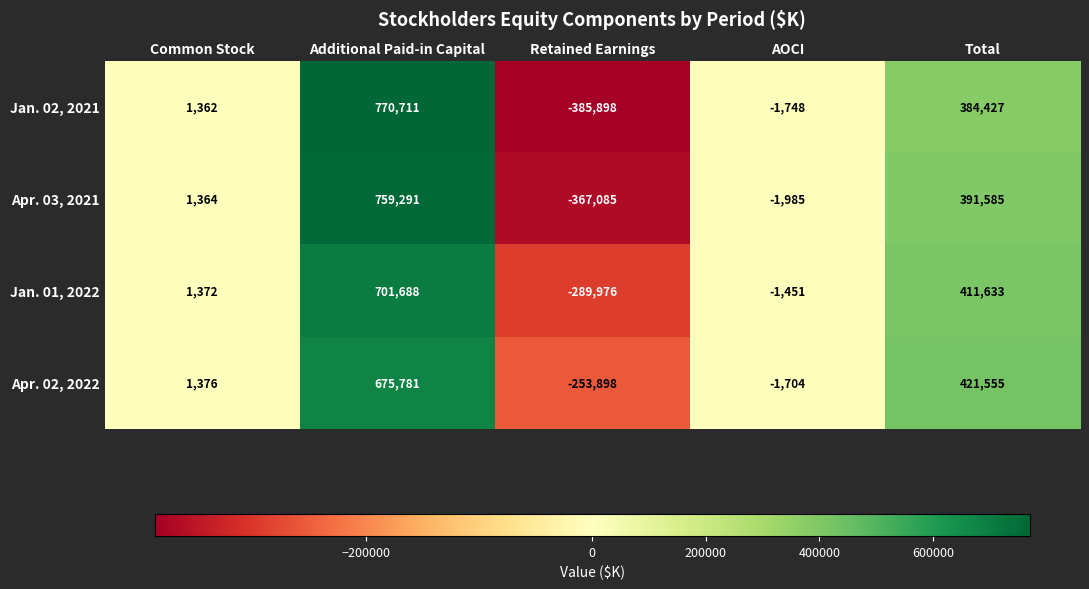

Reading left to right, list all the values displayed in this chart.

Jan. 02, 2021: Common Stock=1362	Additional Paid-in Capital=770711	Retained Earnings=-385898	AOCI=-1748	Total=384427
Apr. 03, 2021: Common Stock=1364	Additional Paid-in Capital=759291	Retained Earnings=-367085	AOCI=-1985	Total=391585
Jan. 01, 2022: Common Stock=1372	Additional Paid-in Capital=701688	Retained Earnings=-289976	AOCI=-1451	Total=411633
Apr. 02, 2022: Common Stock=1376	Additional Paid-in Capital=675781	Retained Earnings=-253898	AOCI=-1704	Total=421555